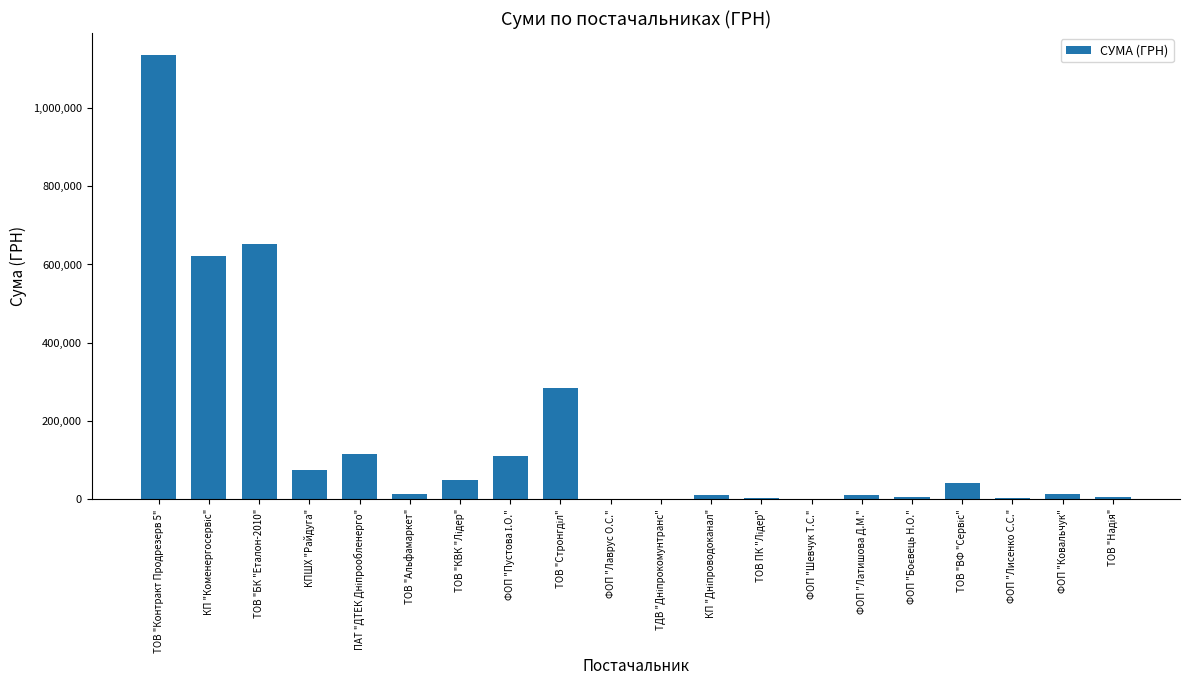

The value at КПШХ "Райдуга" is 112425.7. True or false?

False